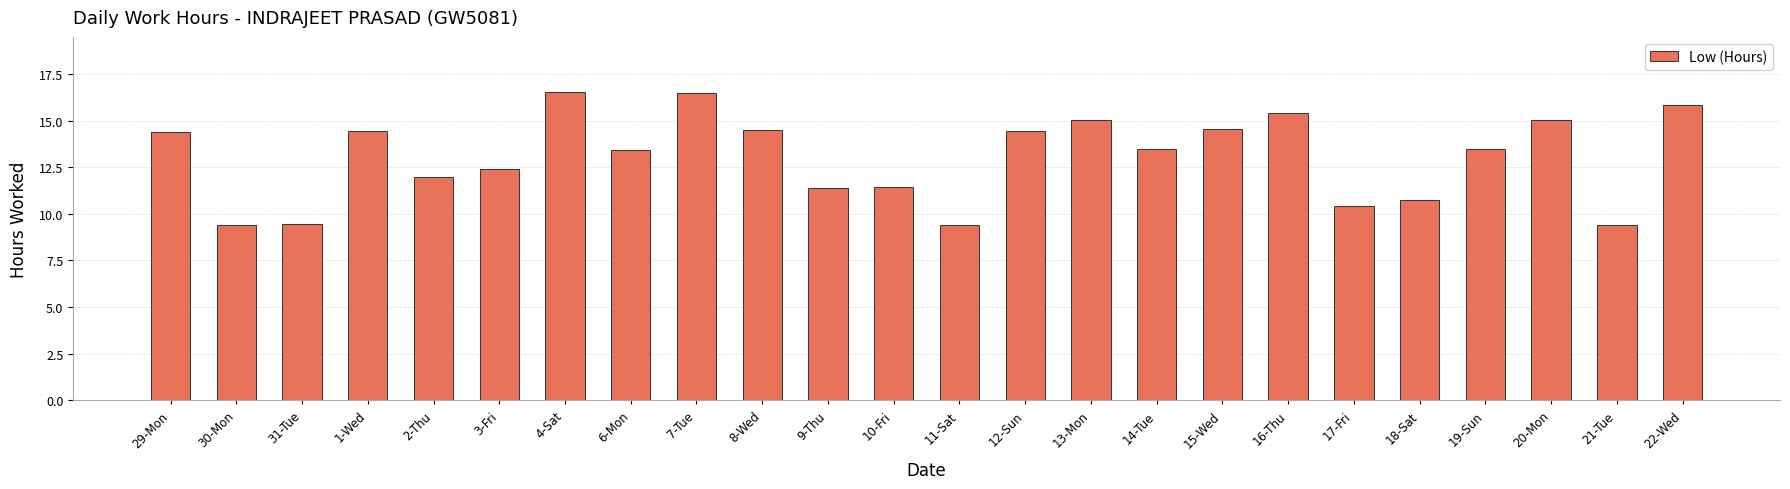

What is the change in value from 10-Fri to 21-Tue?

-2.0